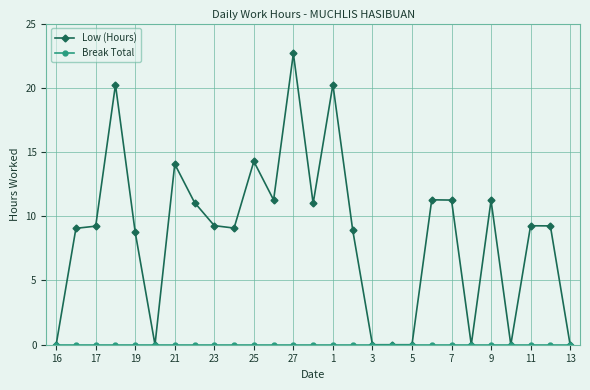

What is the maximum value for Low (Hours)?

22.7